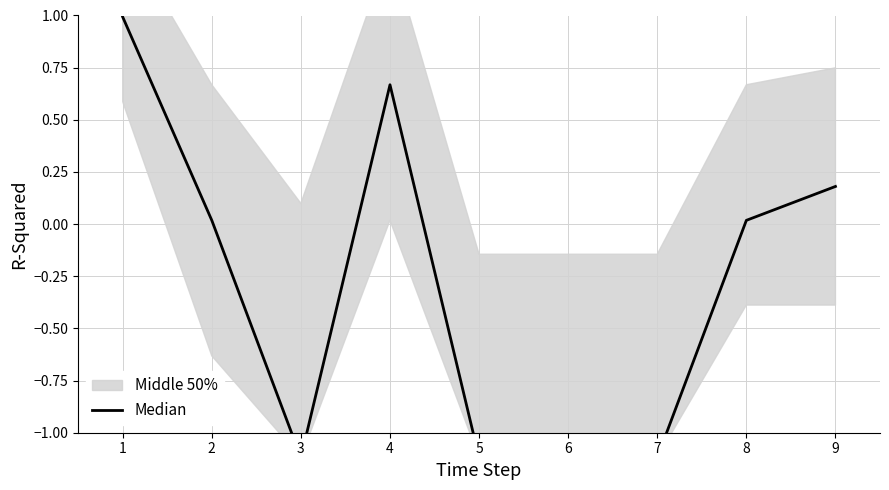

List the labels in order of value, largest first.

0, 3, 8, 1, 7, 2, 4, 5, 6